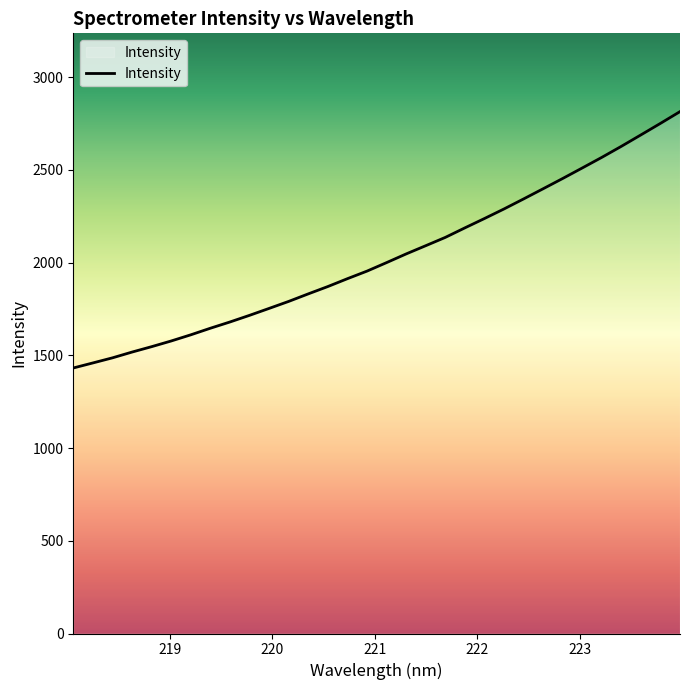

Reading left to right, what are all the values shown in this chart?

1431.5	1458.7	1486.2	1517.3	1546.5	1577.2	1610.4	1645.9	1679.6	1715.4	1752.8	1790.6	1831.1	1870.8	1913.1	1953.9	1999.7	2046.5	2090.9	2135.6	2186.9	2237.3	2288.9	2342.9	2397.8	2453.2	2509.8	2567.0	2626.5	2688.1	2750.3	2813.7